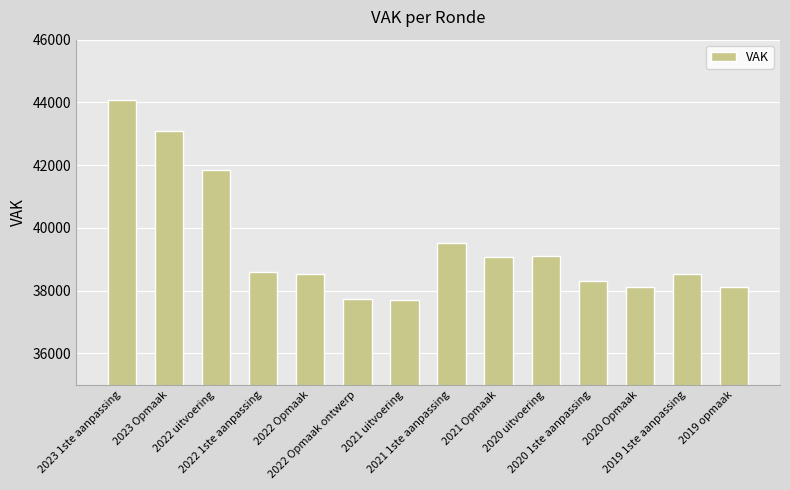

What is the minimum value shown in the chart?

37699